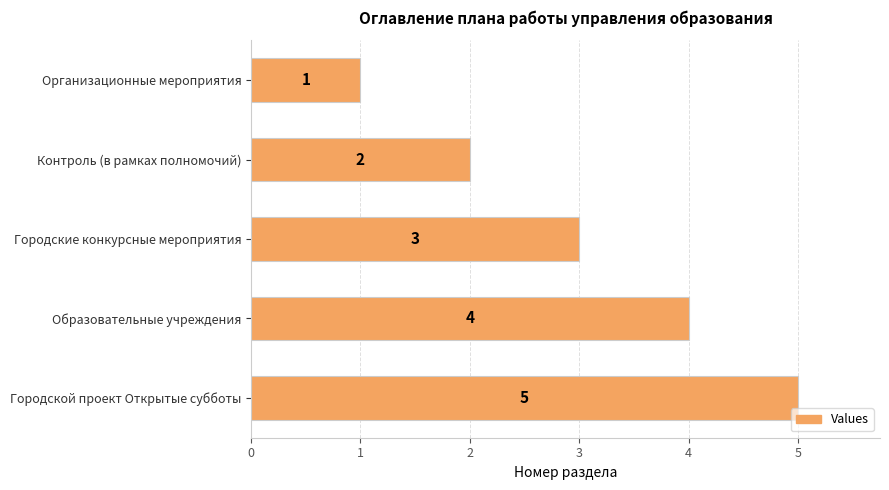

List the labels in order of value, smallest first.

Организационные мероприятия, Контроль (в рамках полномочий), Городские конкурсные мероприятия, Образовательные учреждения, Городской проект Открытые субботы